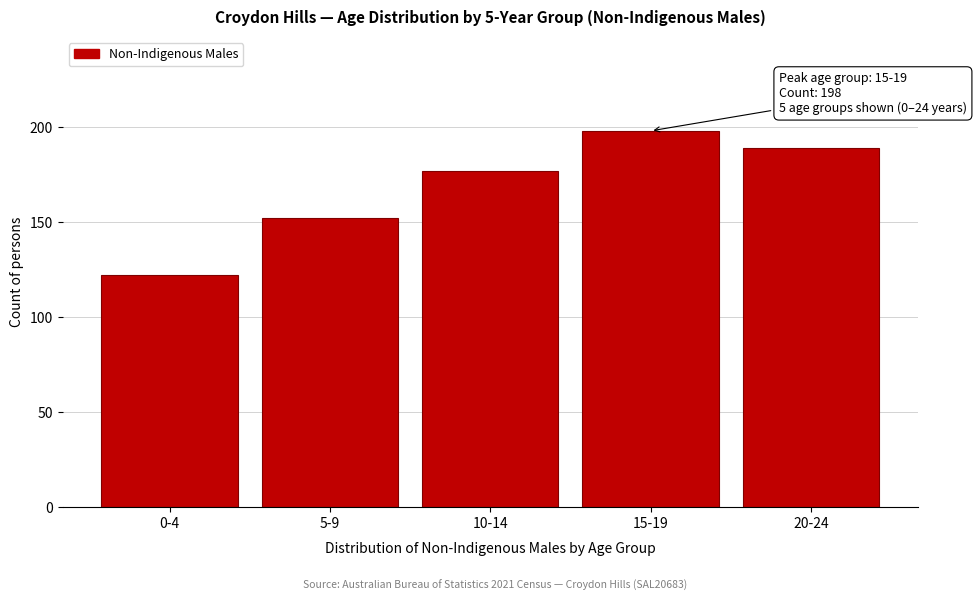

Reading left to right, what are all the values shown in this chart?

0-4=122	5-9=152	10-14=177	15-19=198	20-24=189